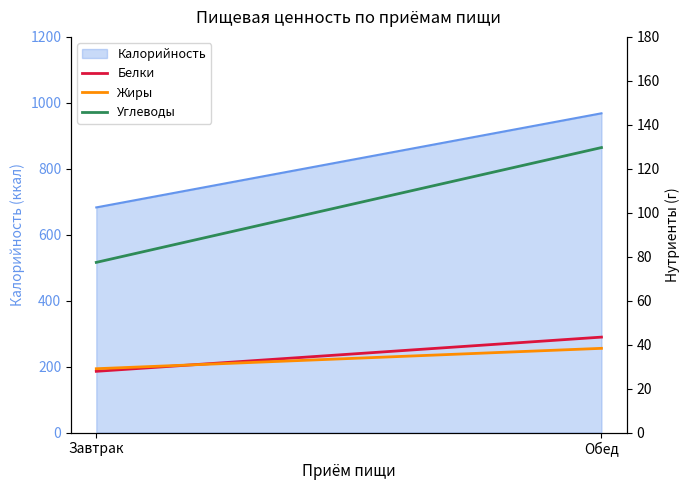

The value of Углеводы at Завтрак is 130.6. True or false?

False